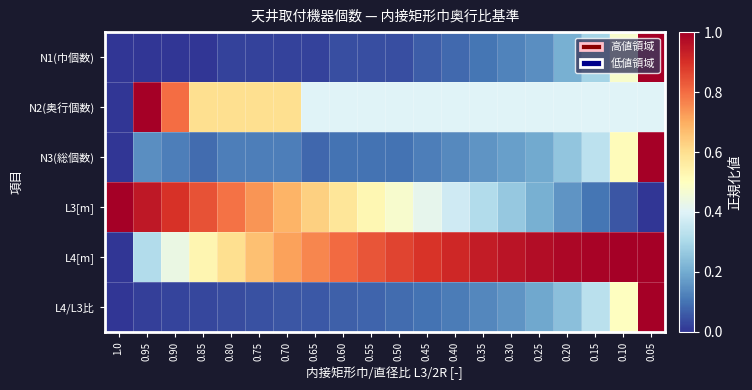

Between 0.90 and 0.05, which is larger?

0.05